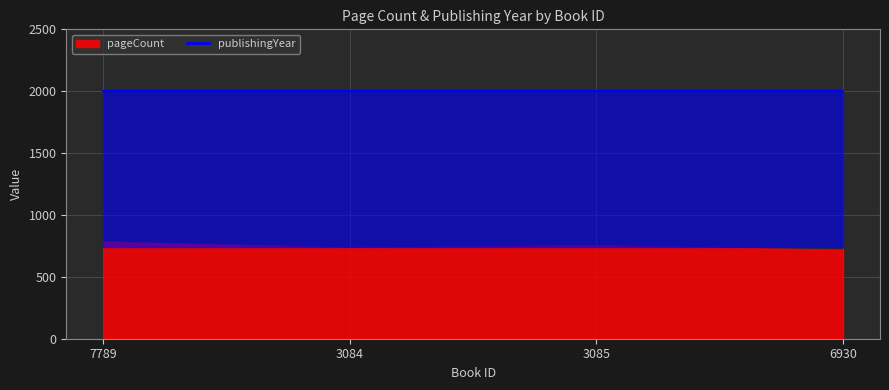

What are all the series names shown in the legend?

pageCount, publishingYear